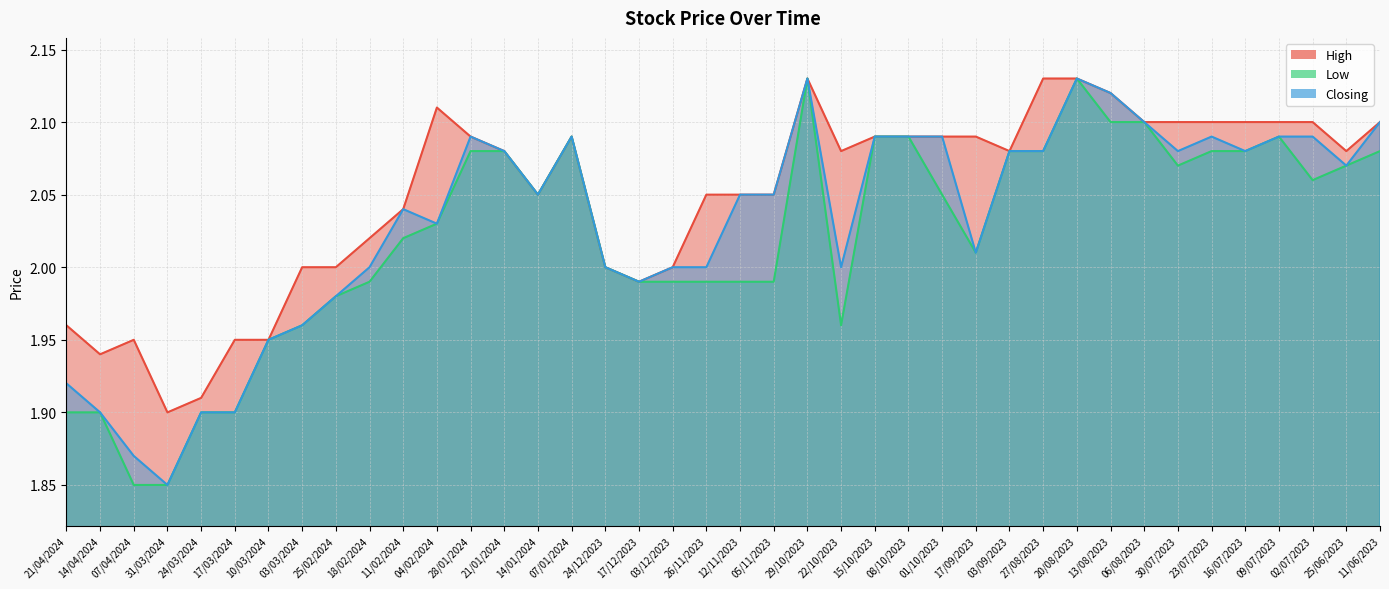

Where is the first local maximum for Low?

07/01/2024